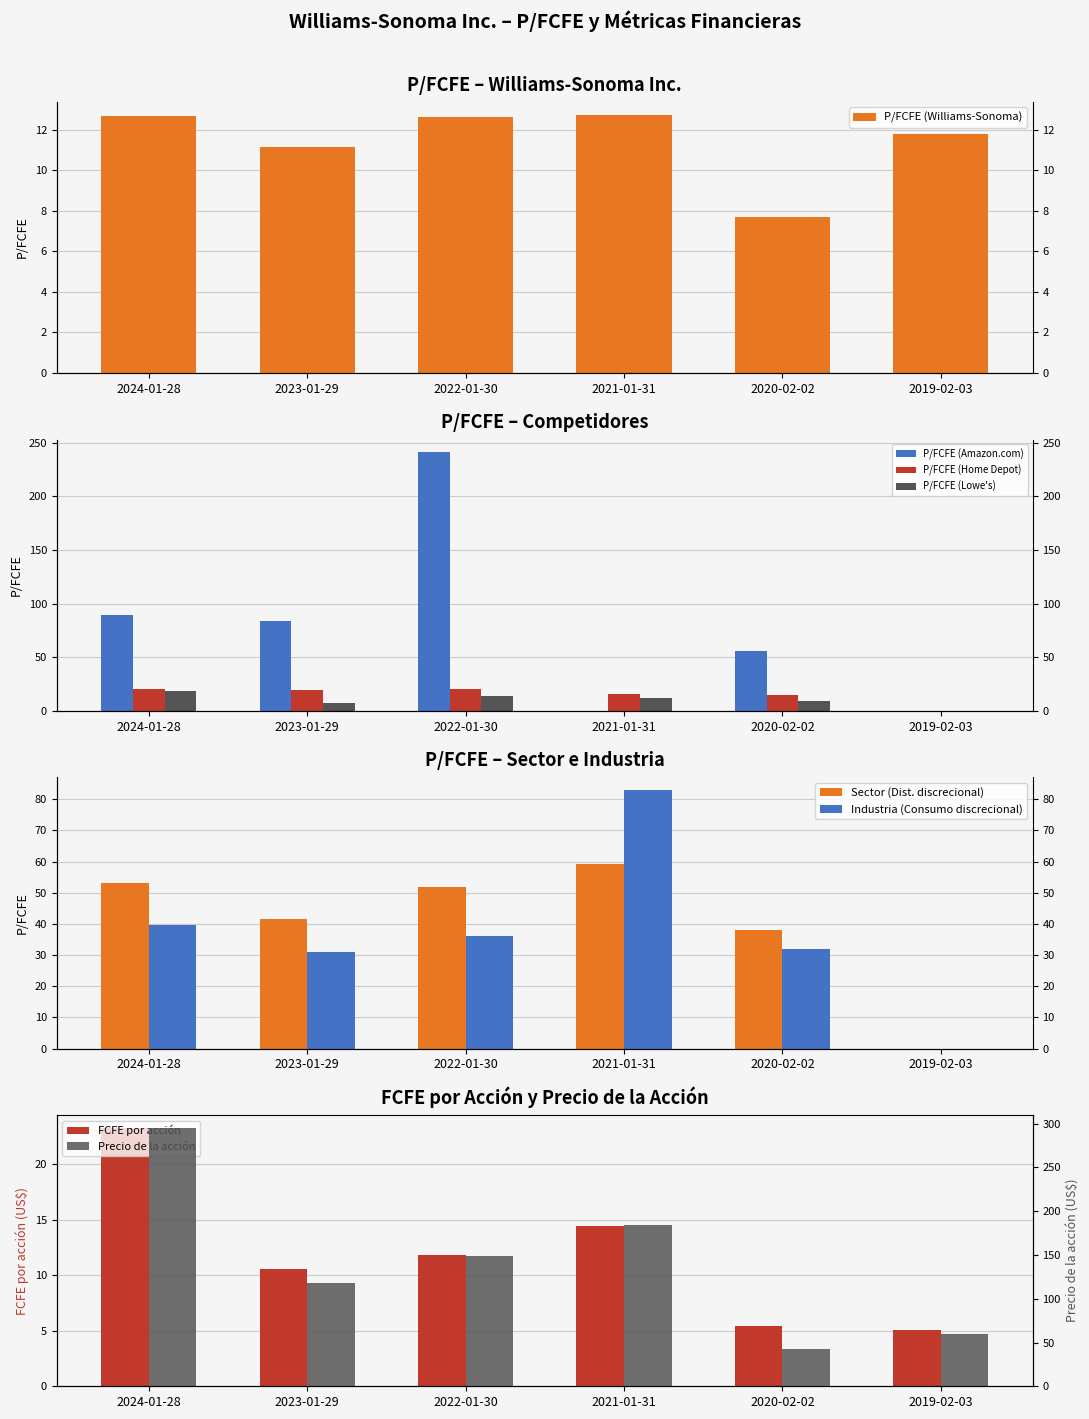

List the labels in order of P/FCFE (Williams-Sonoma) value, largest first.

2021-01-31, 2024-01-28, 2022-01-30, 2019-02-03, 2023-01-29, 2020-02-02